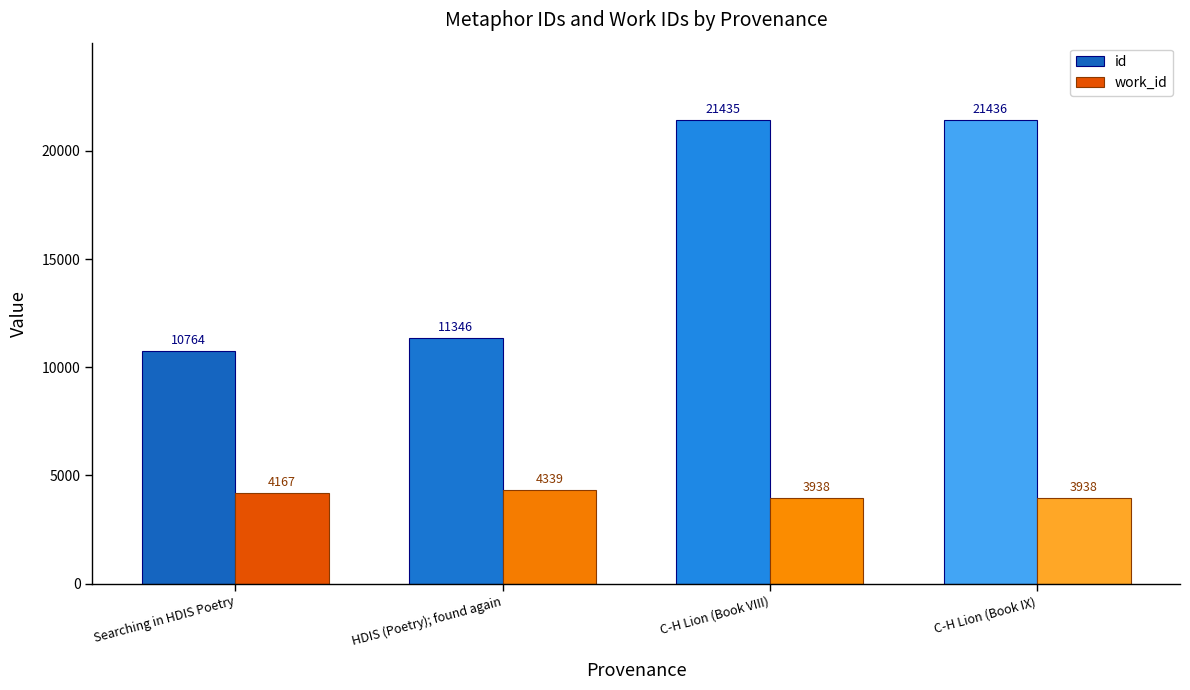

What is the difference between the work_id values at C-H Lion (Book IX) and Searching in HDIS Poetry?

229